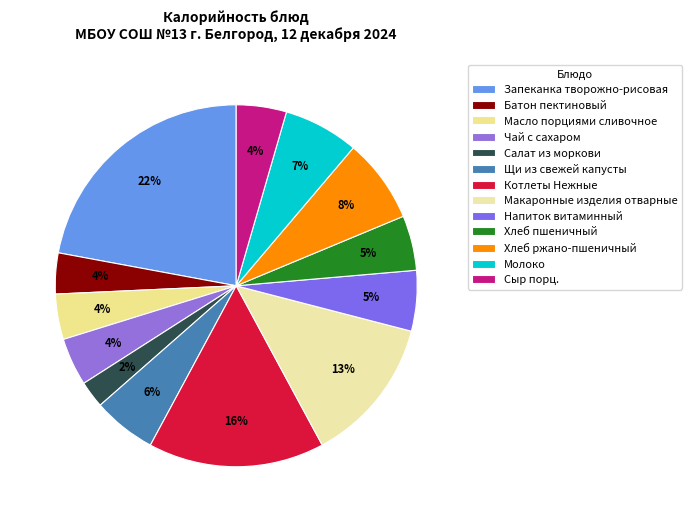

To the nearest percent, what is the difference between the largest and smallest slice percentages?

20%